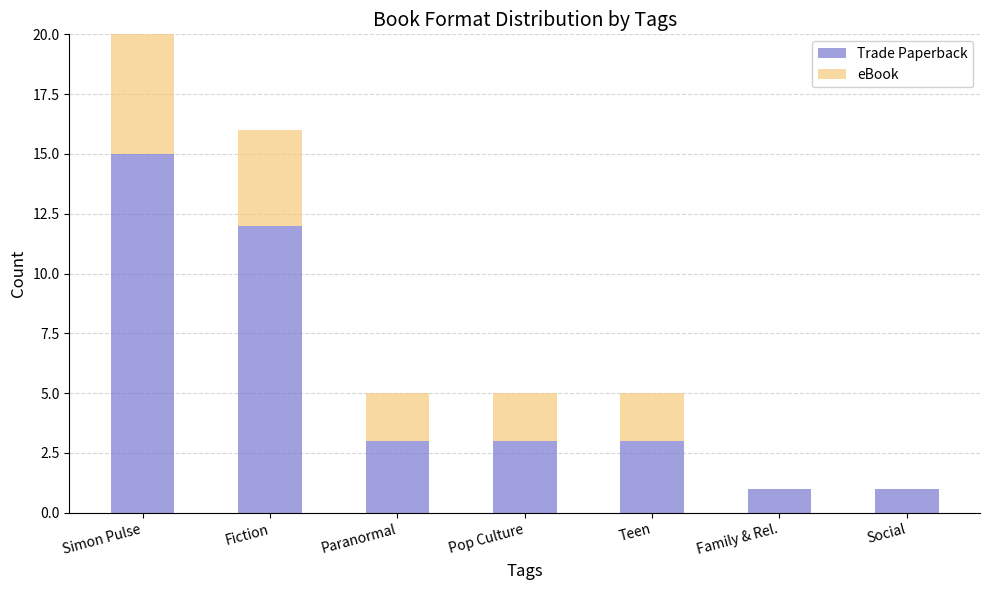

Reading right to left, list the values for the Trade Paperback series.

Social=1	Family & Rel.=1	Teen=3	Pop Culture=3	Paranormal=3	Fiction=12	Simon Pulse=15